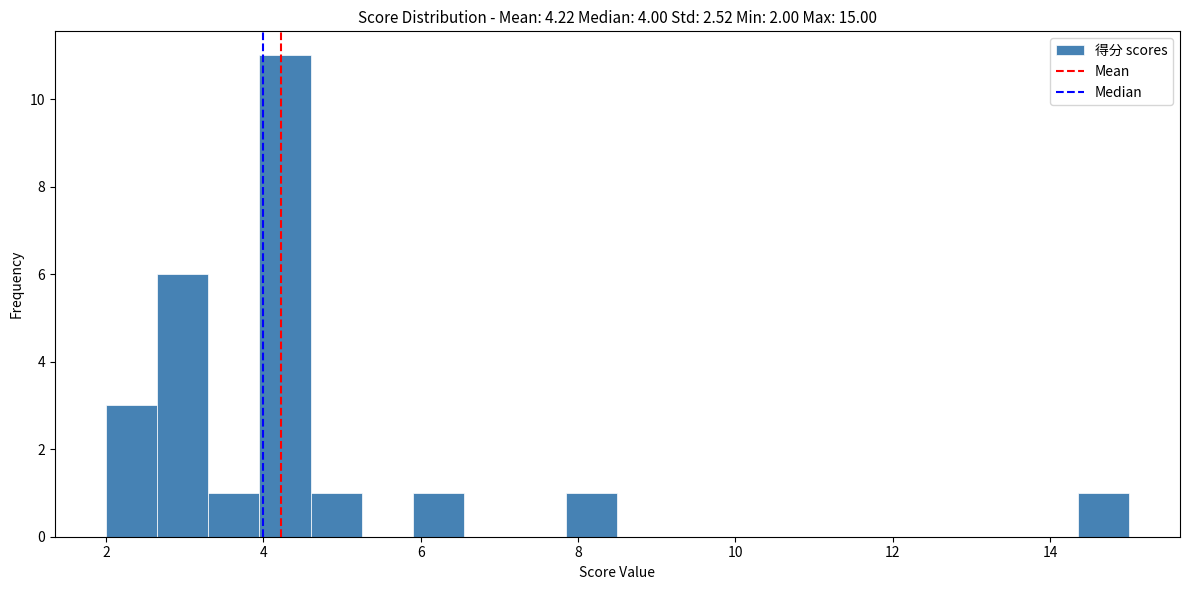

Around what value on the x-axis is the tallest bar? Give the approximate position of its centre, as read against the axis.

4.2